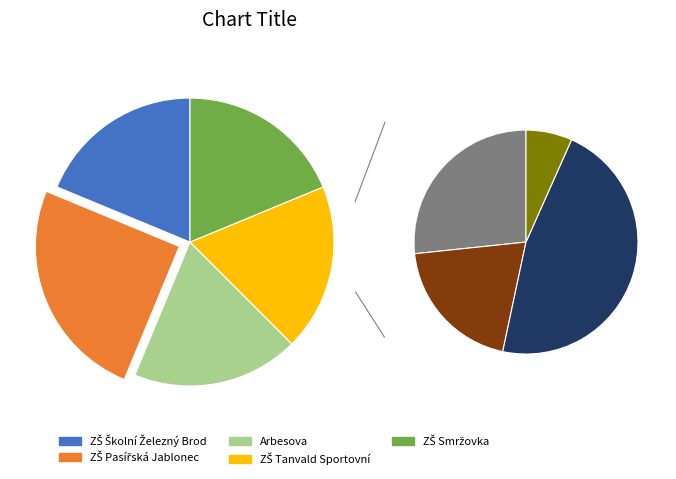

Which slice is the smallest?

ZŠ Školní Železný Brod